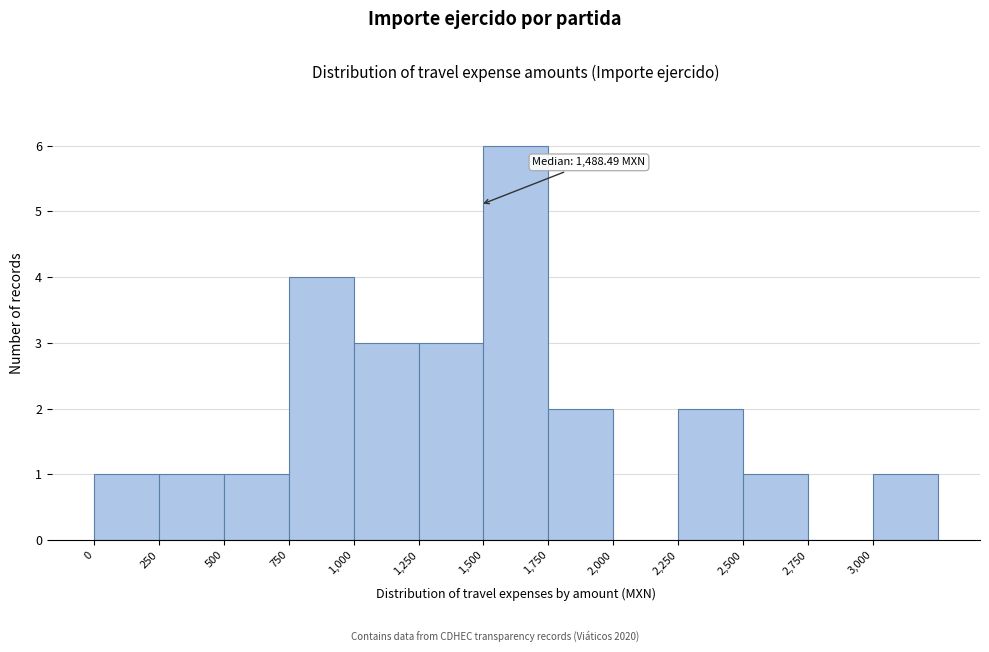

Which range on the x-axis has the tallest bar?

1500 to 1750